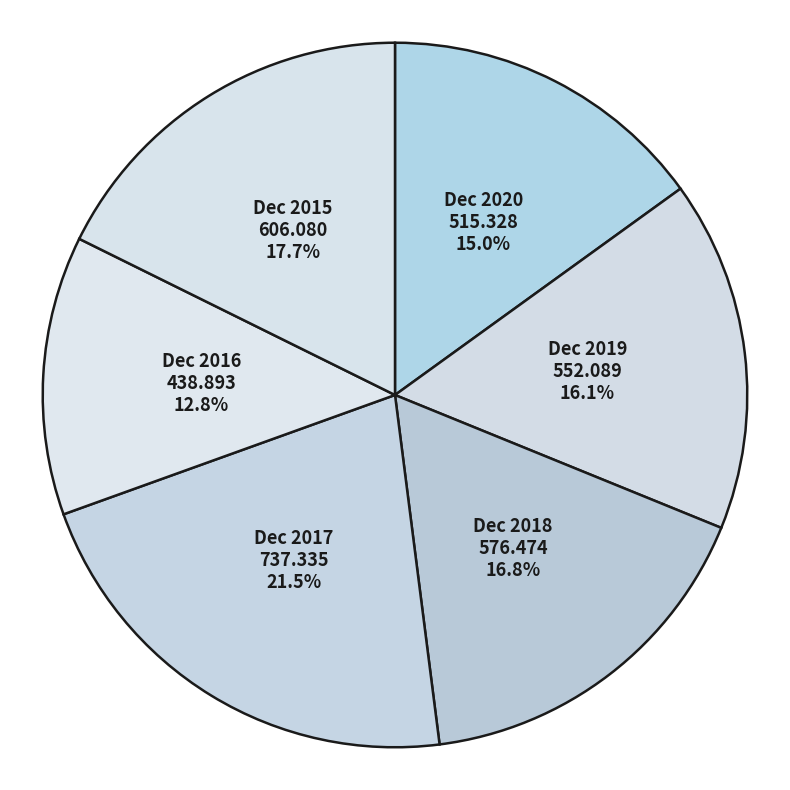

Does any single category account for the majority?

No